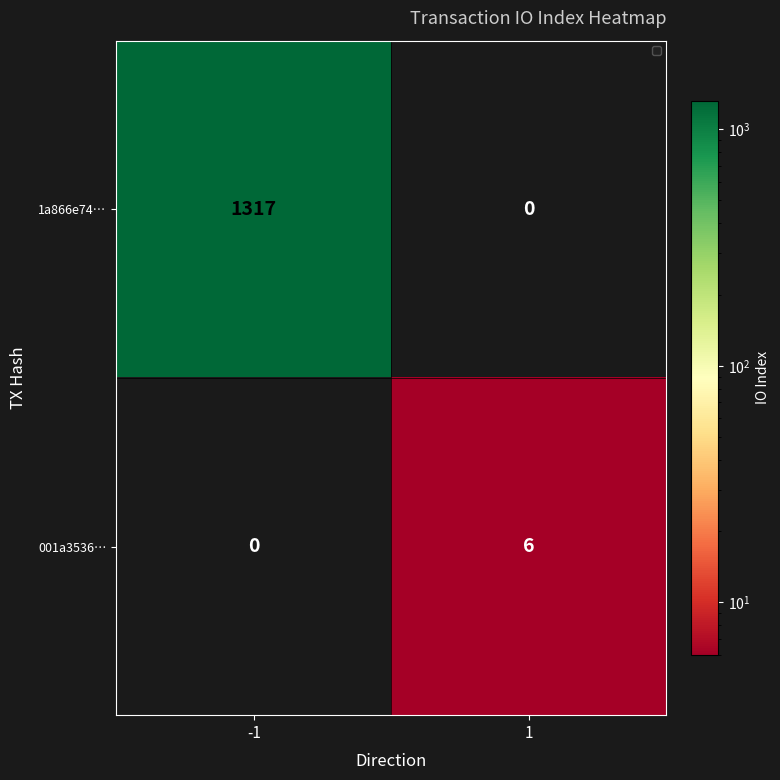

Reading right to left, what are all the values shown in this chart?

1a866e74…: 1=0	-1=1317
001a3536…: 1=6	-1=0